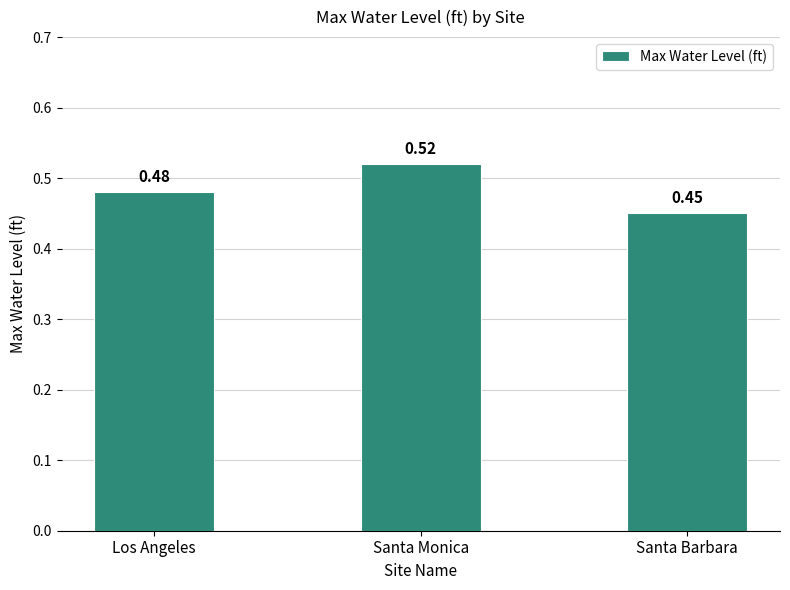

At which category does the chart reach its peak across all series?

Santa Monica